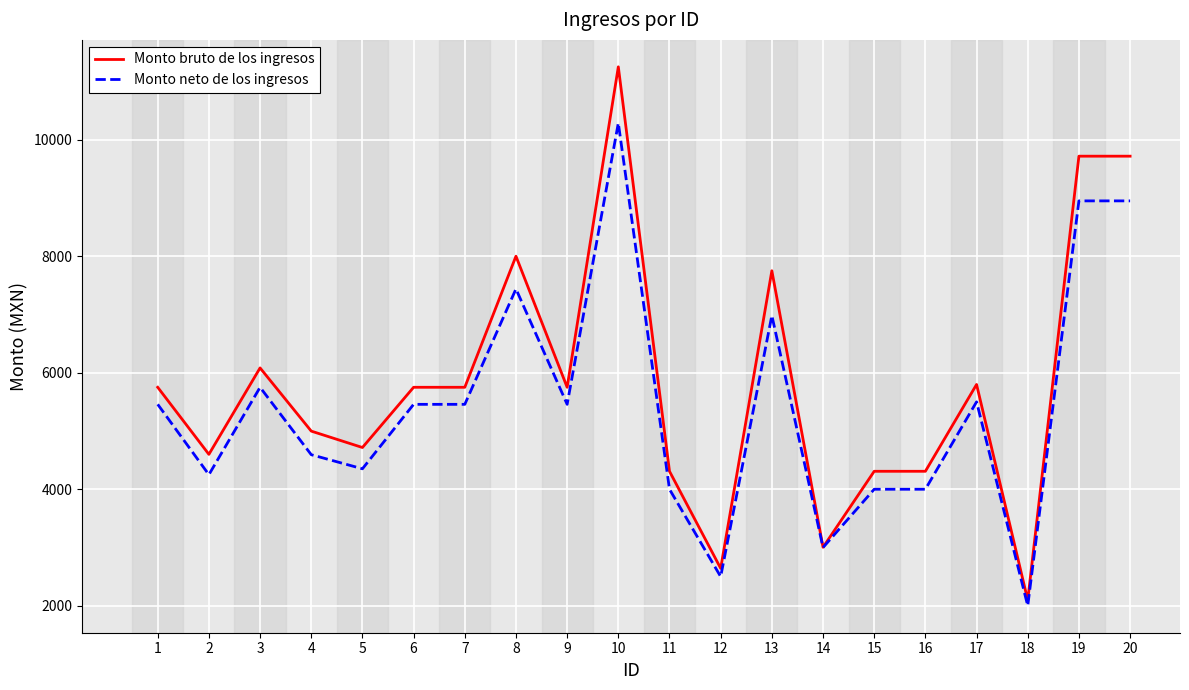

What is the total value across all series at 6?

11207.3